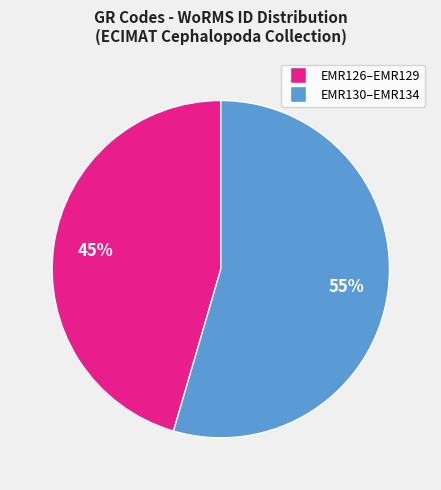

Is there any slice that represents more than half of the pie?

Yes